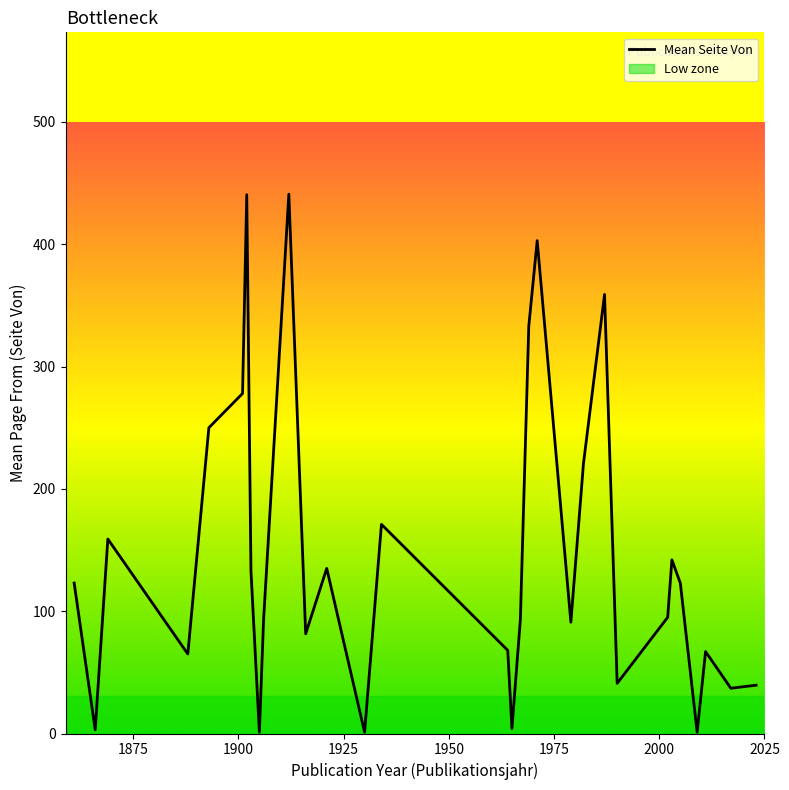

What is the difference between the maximum and minimum values?

440.0